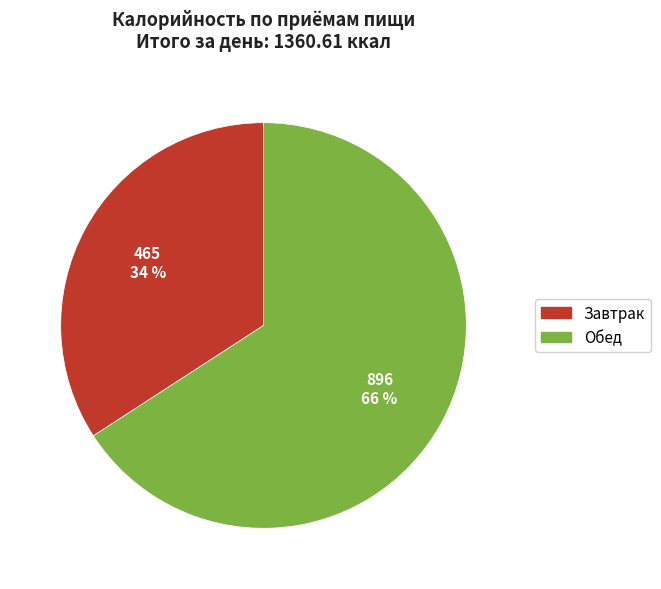

To the nearest percent, what portion does Обед represent?

66%